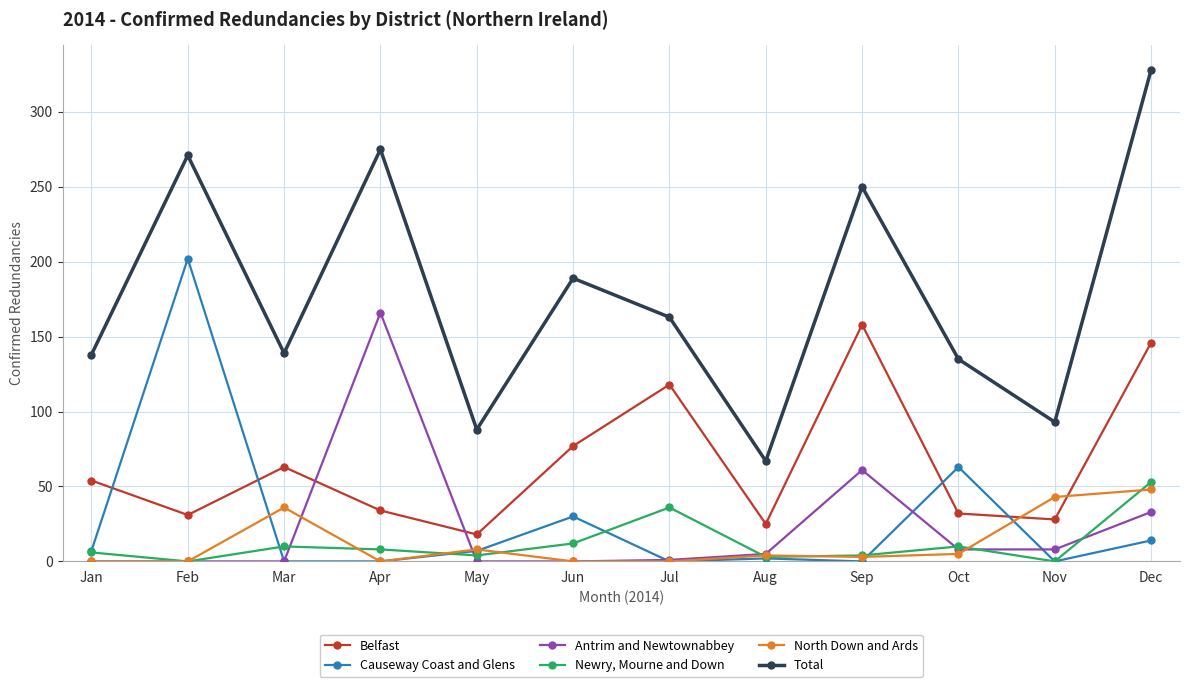

At how many categories does at least one series exceed 40?

12